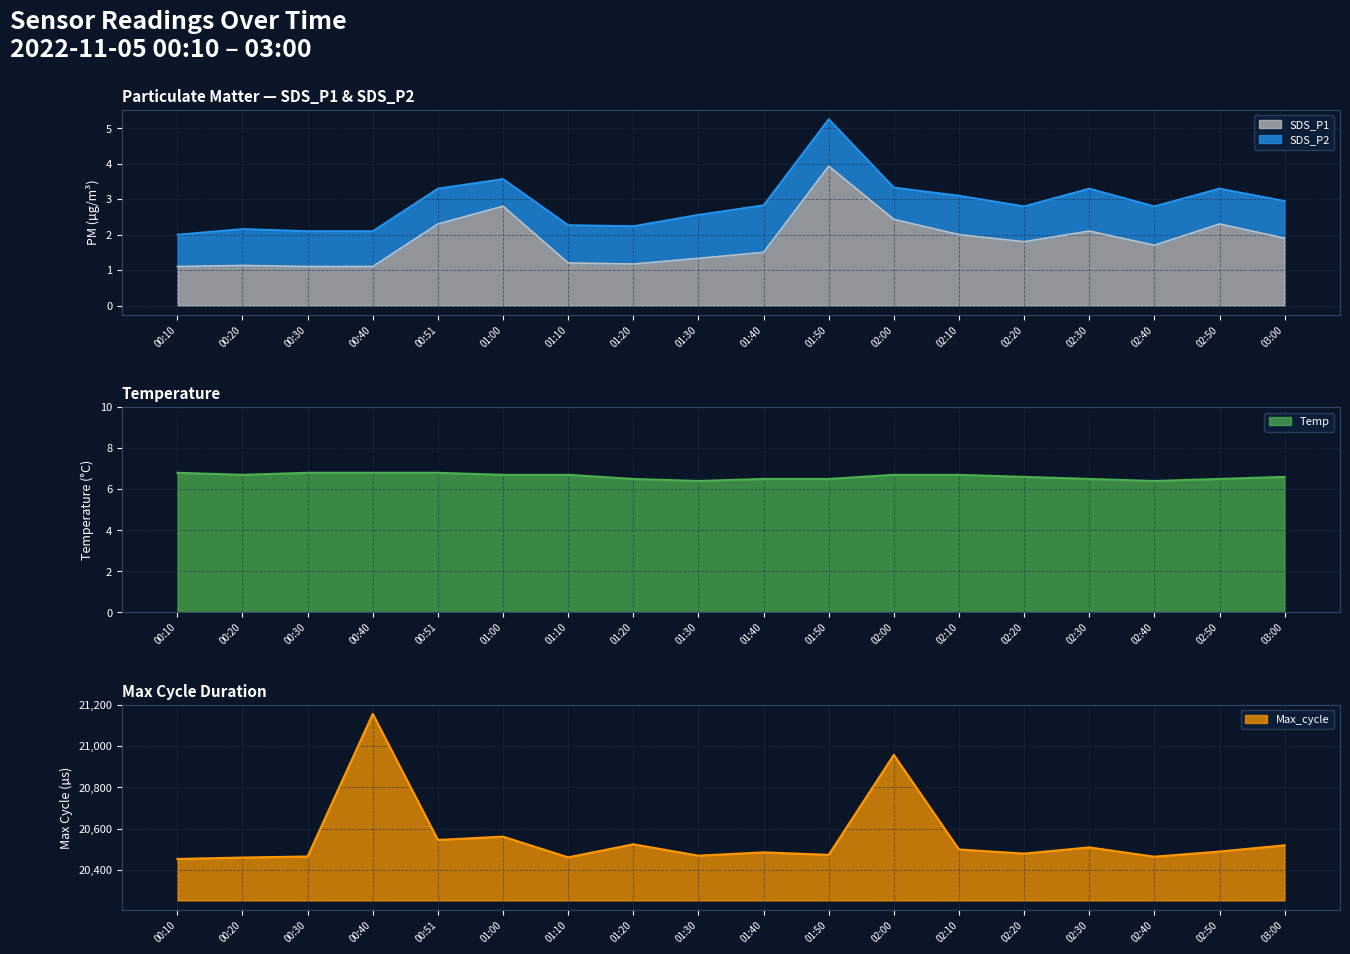

The Temp series shows 9.2 at 01:40. True or false?

False